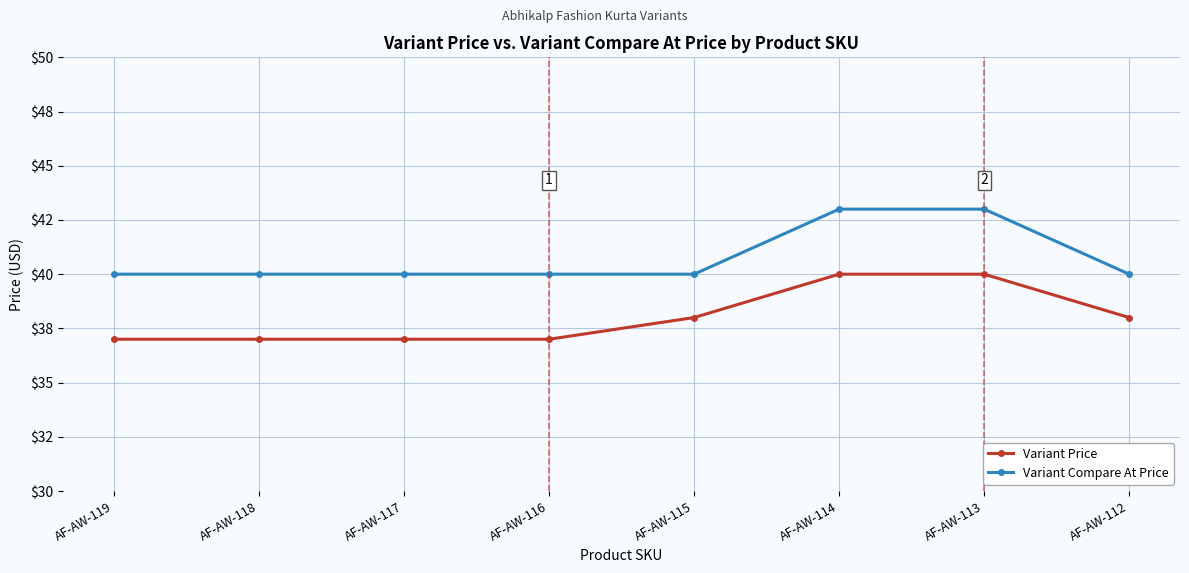

Read the Variant Compare At Price value at AF-AW-119.

40